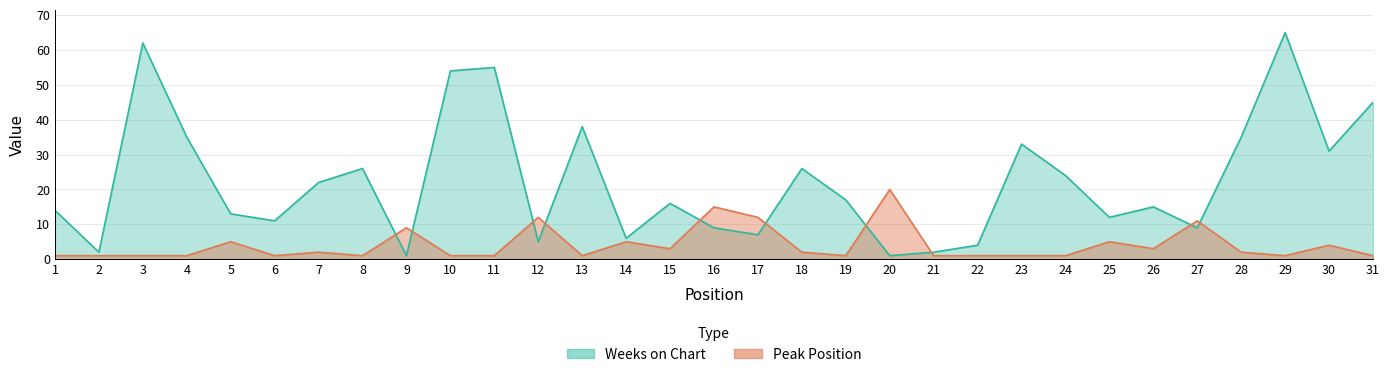

What is the difference between the highest and lowest values at 9?

8